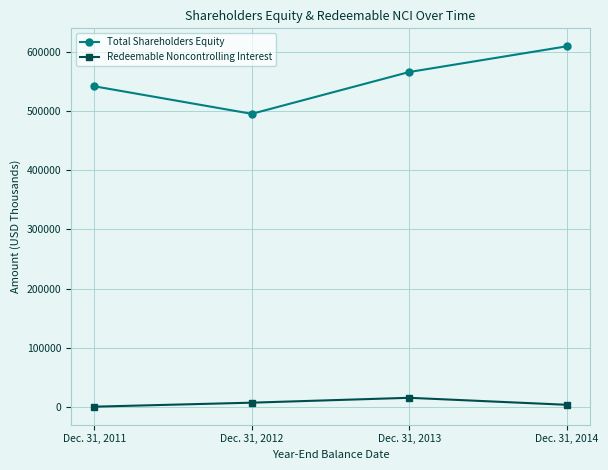

Is this an area chart (filled region under the line)?

No